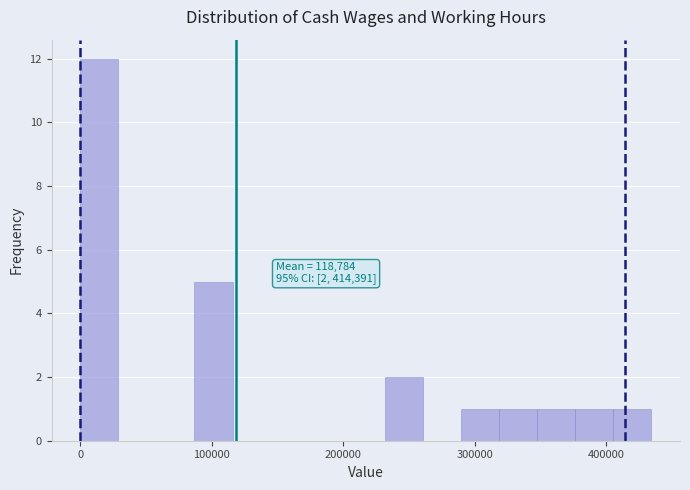

Around what value on the x-axis is the tallest bar? Give the approximate position of its centre, as read against the axis.

10000